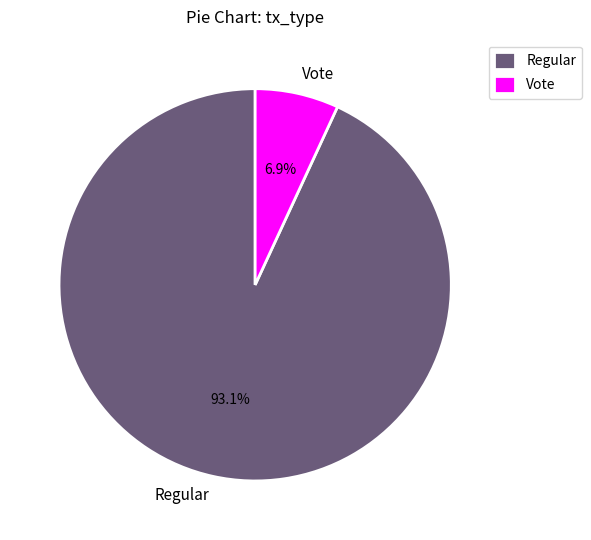

Is Vote the majority of the pie?

No